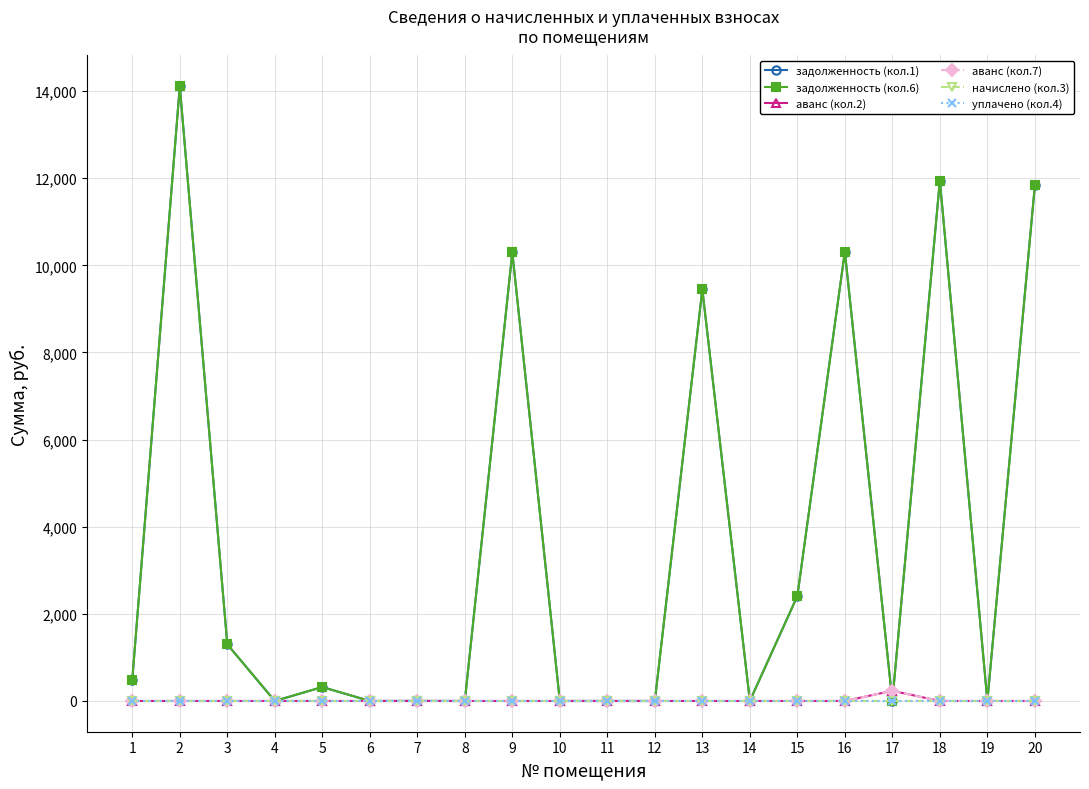

Is it true that аванс (кол.7) equals 134.7 at 6?

False